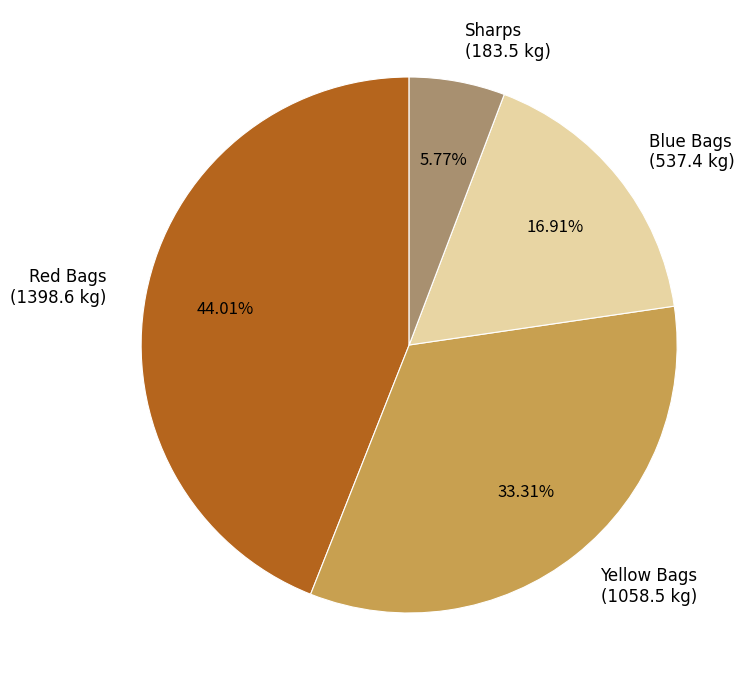

Which has a higher value, Sharps (183.5 kg) or Yellow Bags (1058.5 kg)?

Yellow Bags (1058.5 kg)